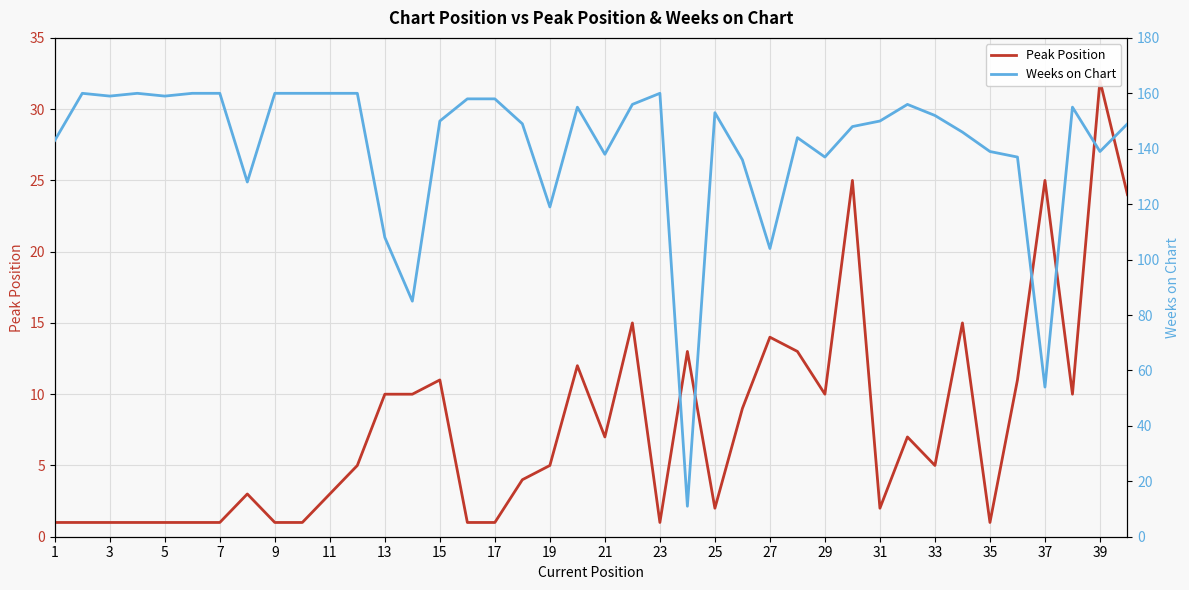

Which series has the widest spread of values?

Weeks on Chart